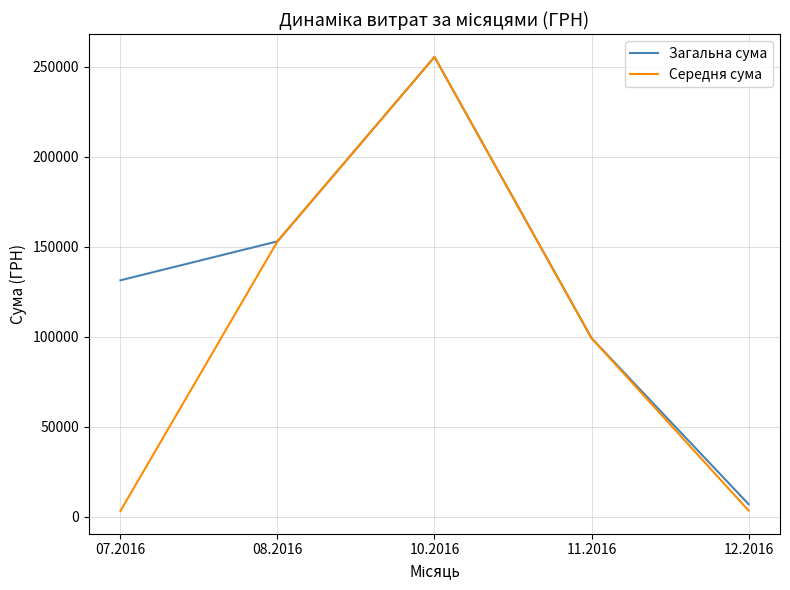

True or false: Середня сума has a value of 262341.8 at 08.2016.

False